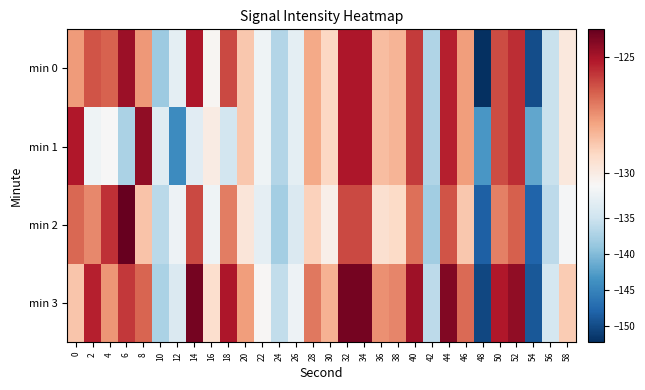

What is the total value across all series at 2?

-510.6